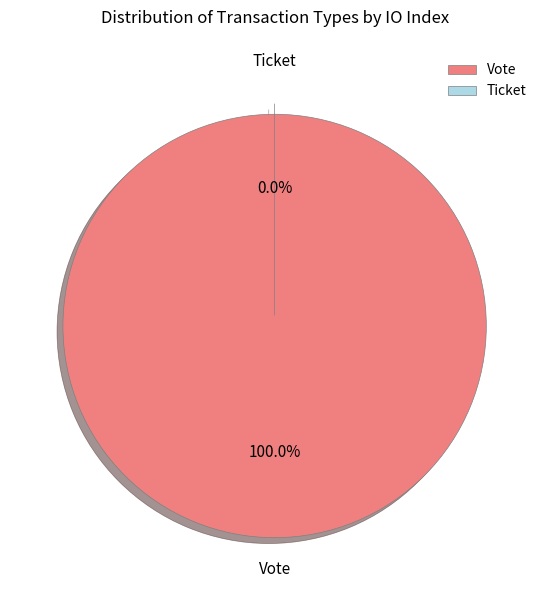

True or false: Ticket accounts for 1% of the total.

False